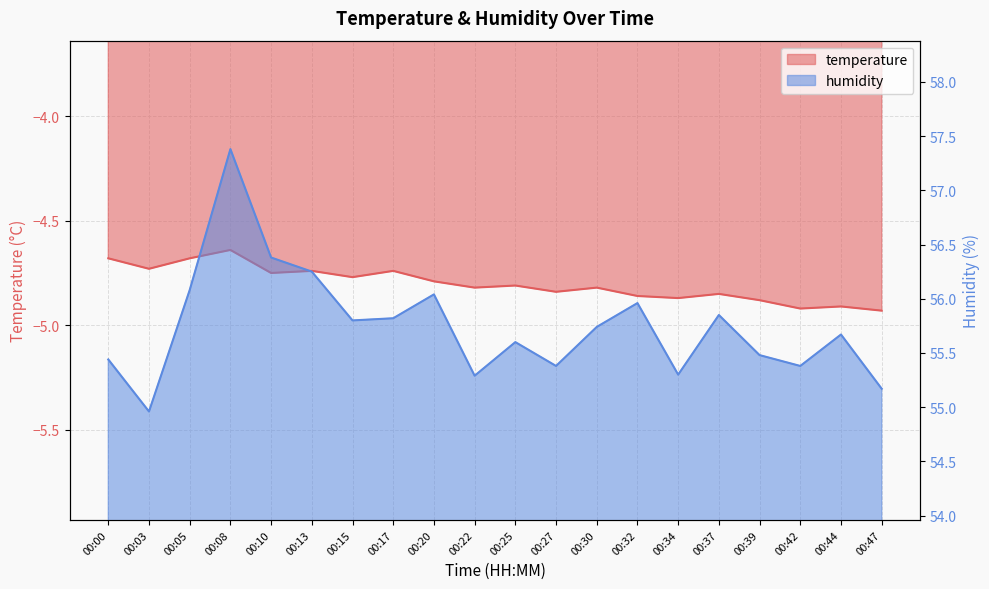

What is the maximum value shown in the chart?

57.4